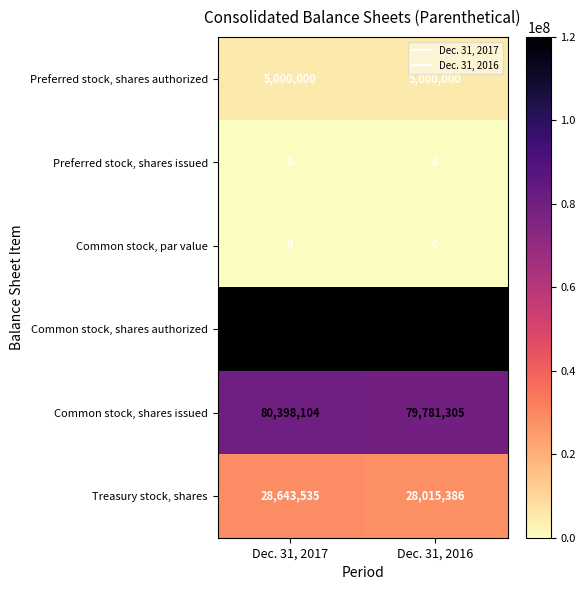

True or false: Common stock, par value has a value of 0 at Dec. 31, 2017.

True